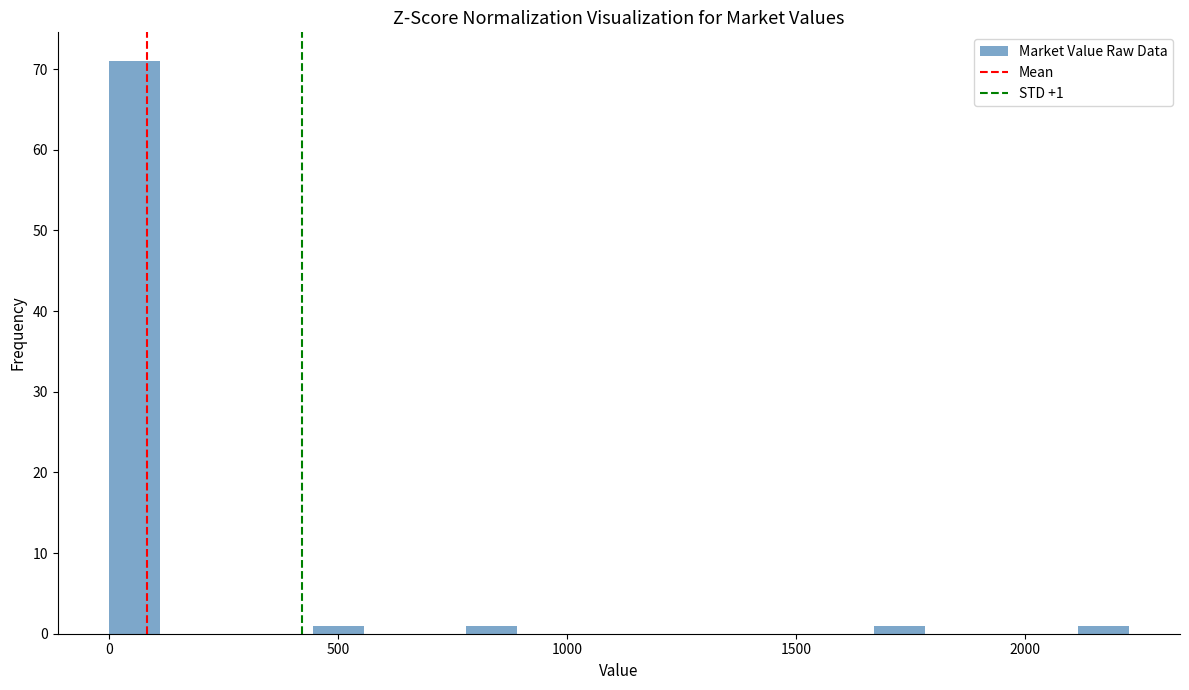

Read against the x-axis, roughly where is the centre of the tallest bar?

50